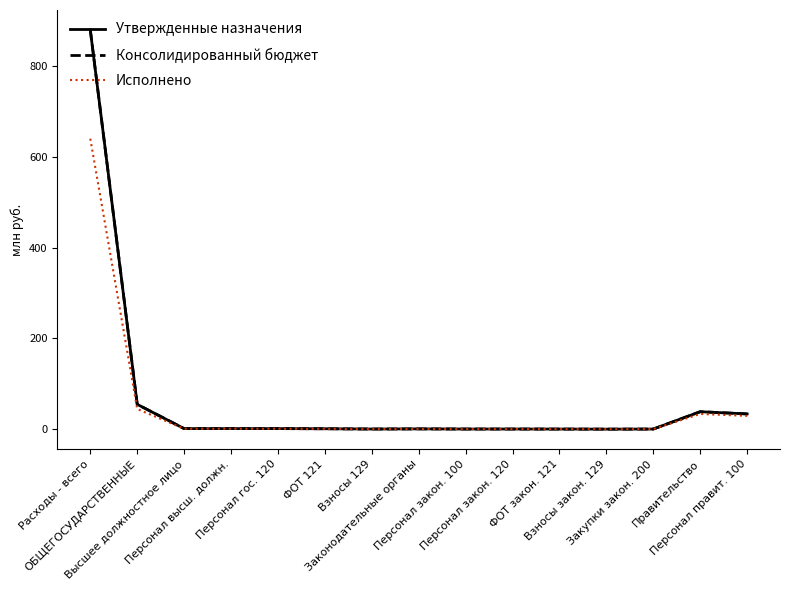

Does the chart have visible grid lines?

No